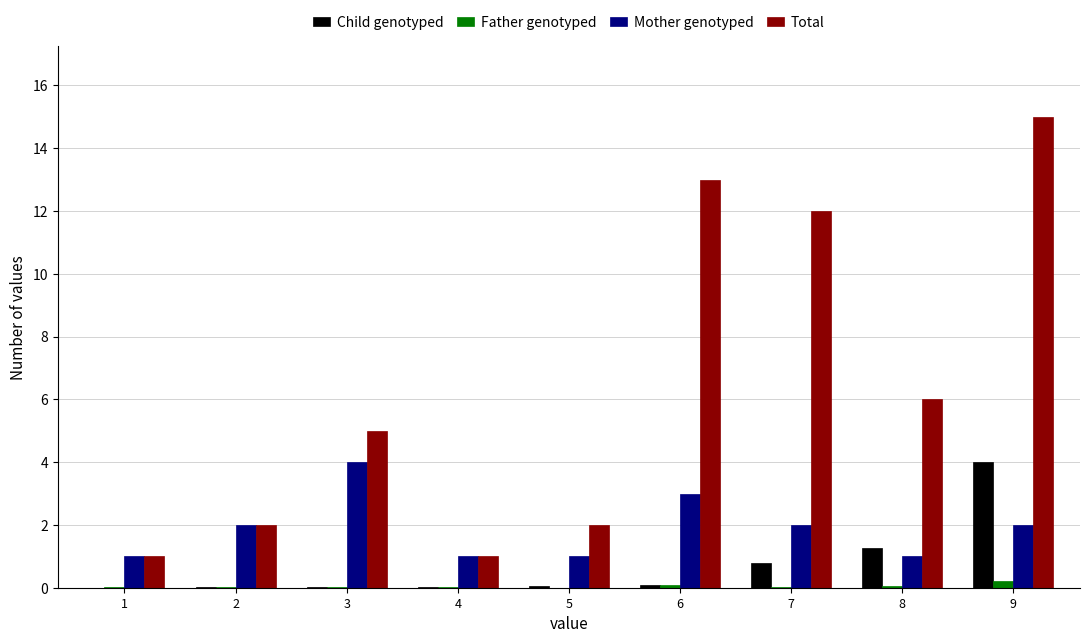

How many groups of bars are there?

9